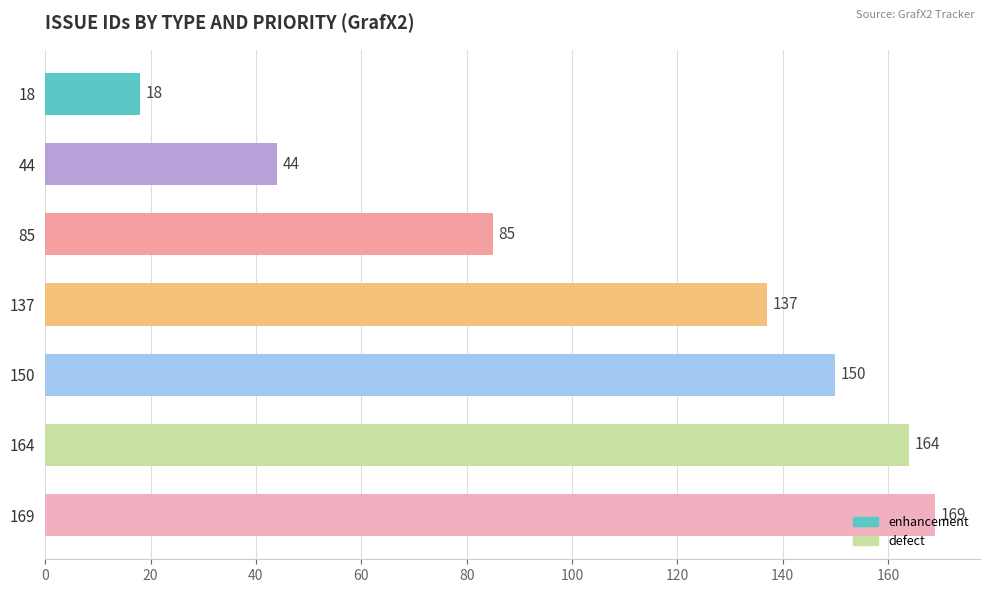

What is the difference between the maximum and minimum values?

151